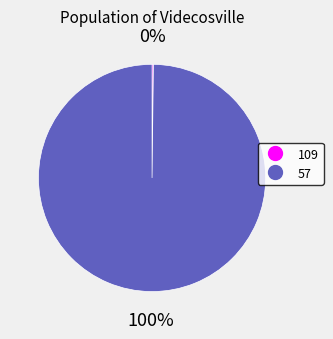

Is there any slice that represents more than half of the pie?

Yes